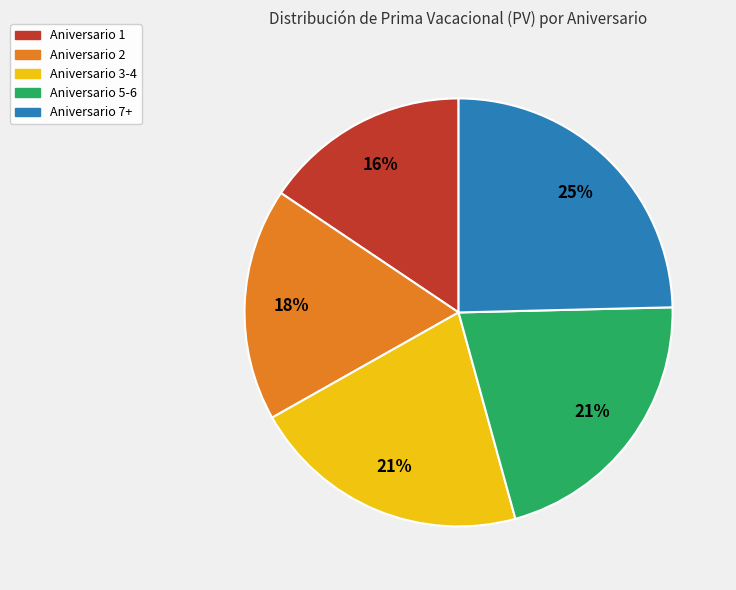

Is the sum of Aniversario 2 and Aniversario 1 greater than half?

No